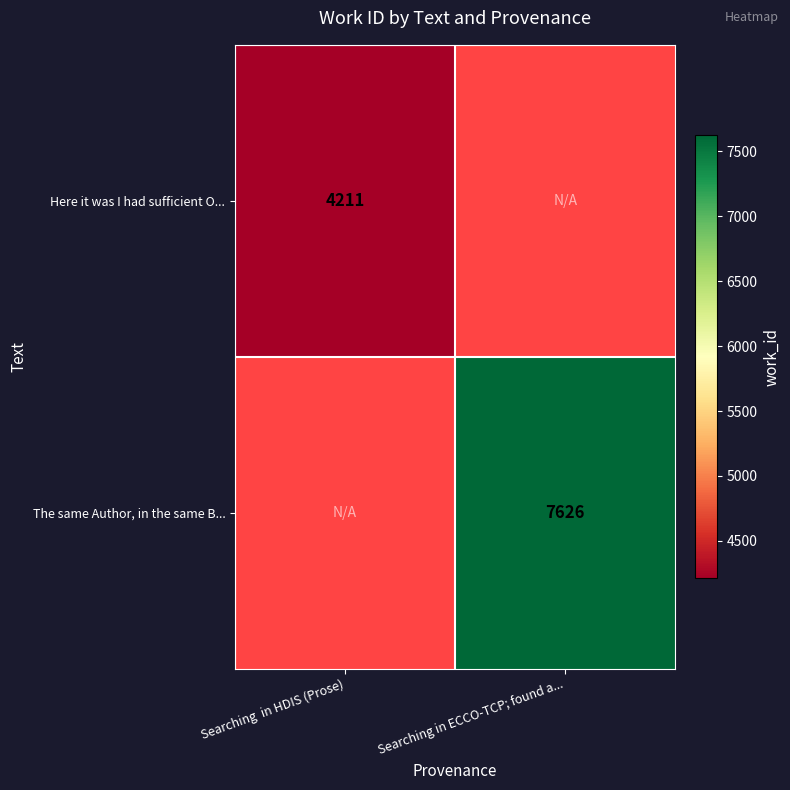

The value of The same Author, in the same B... at Searching in ECCO-TCP; found a... is 7626. True or false?

True